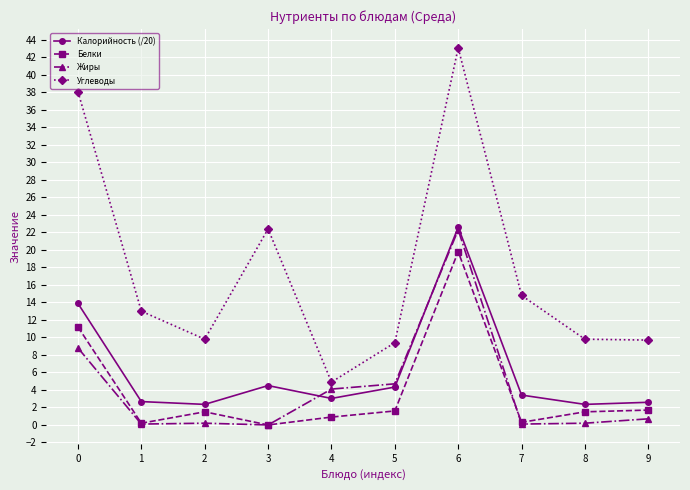

Which series has the largest total across all categories?

Углеводы